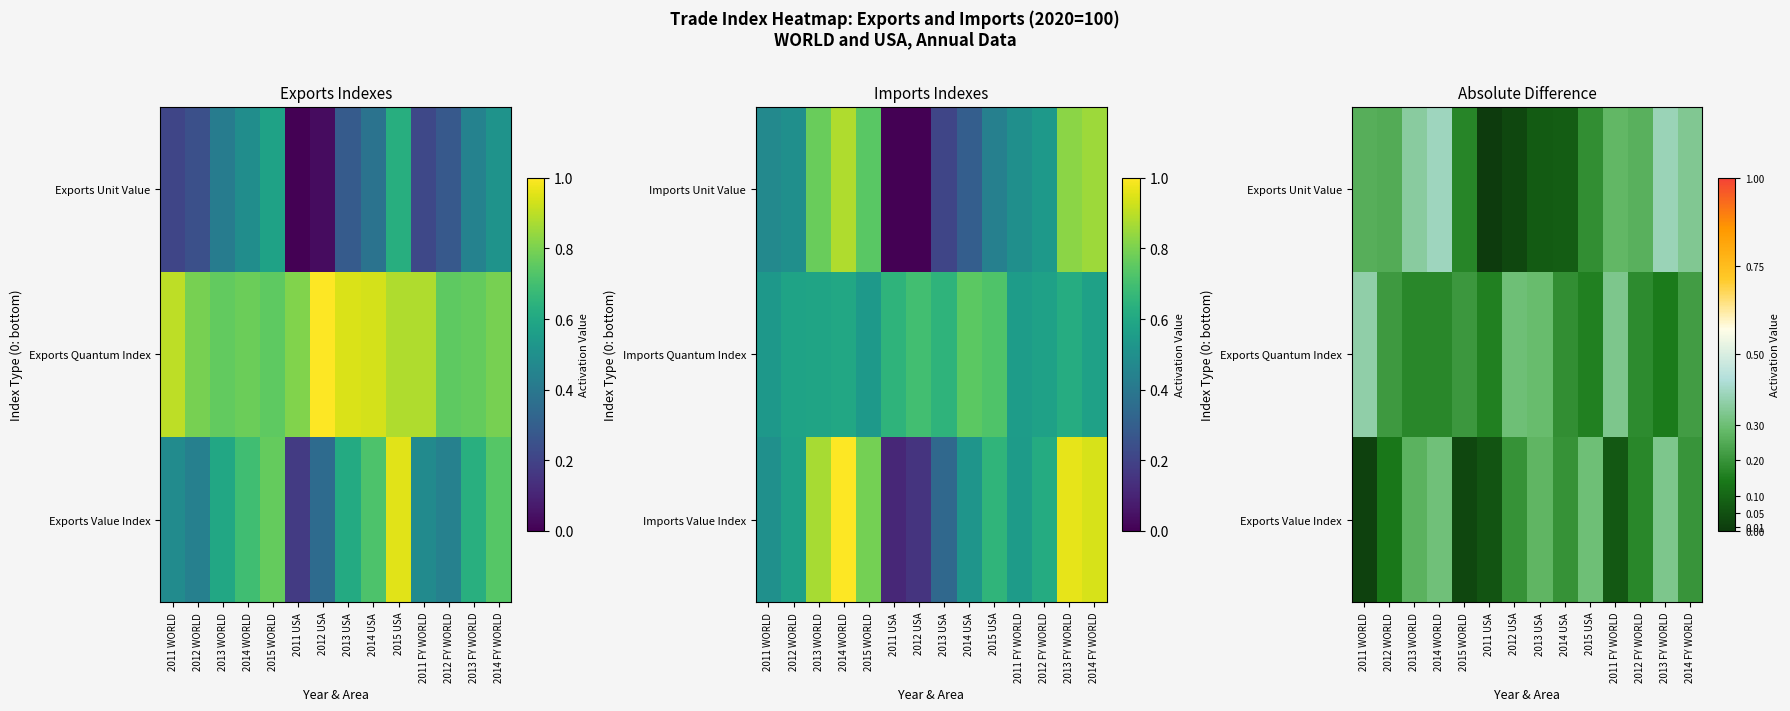

At which label is Exports Unit Value closest to 0?

2011 USA